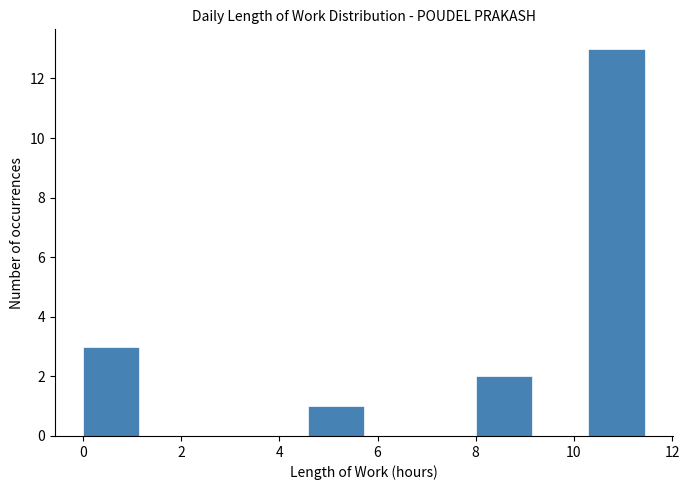

How tall is the bar that spans 10.2 to 11.4 on the x-axis? Neither the bar edges nor the heights are printed on the chart, so give them approximately, as read against the axes.

13